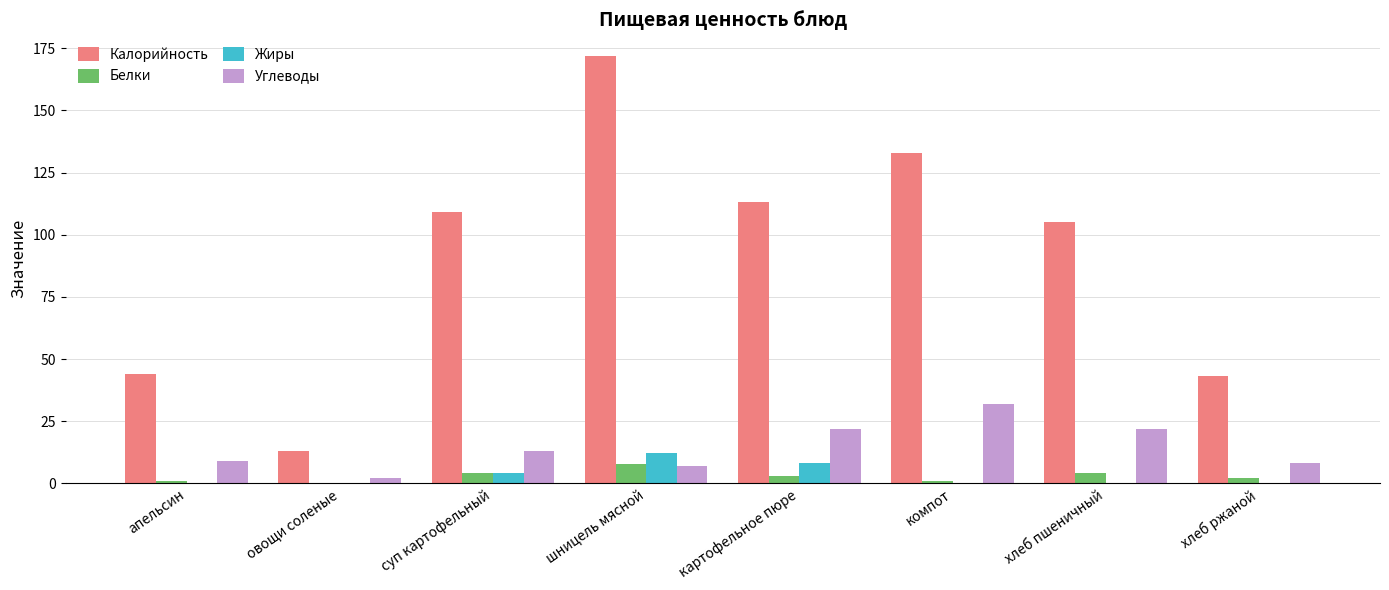

What is the maximum value for Калорийность?

172.0